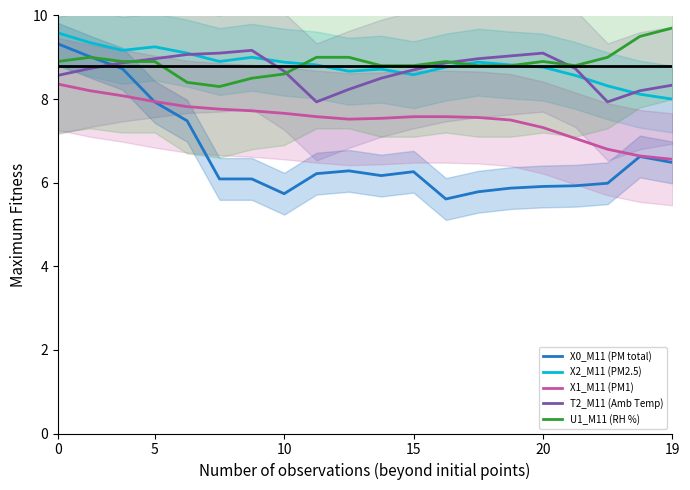

What is the difference between the highest and lowest values at 19?

3.0